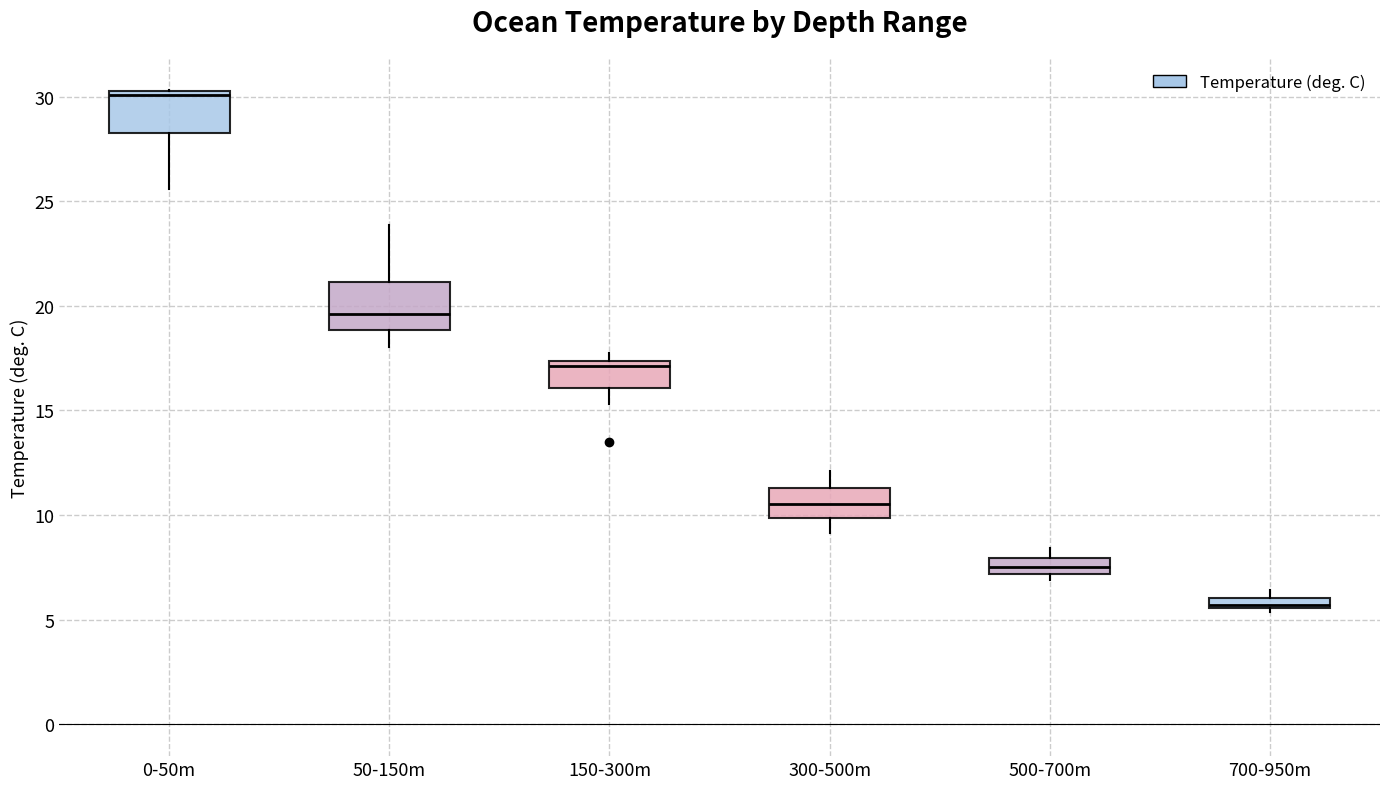

Where is the lower edge of the box for 700-950m on the y-axis? The values are not printed on the chart, so give them approximately, as read against the axis.

5.5